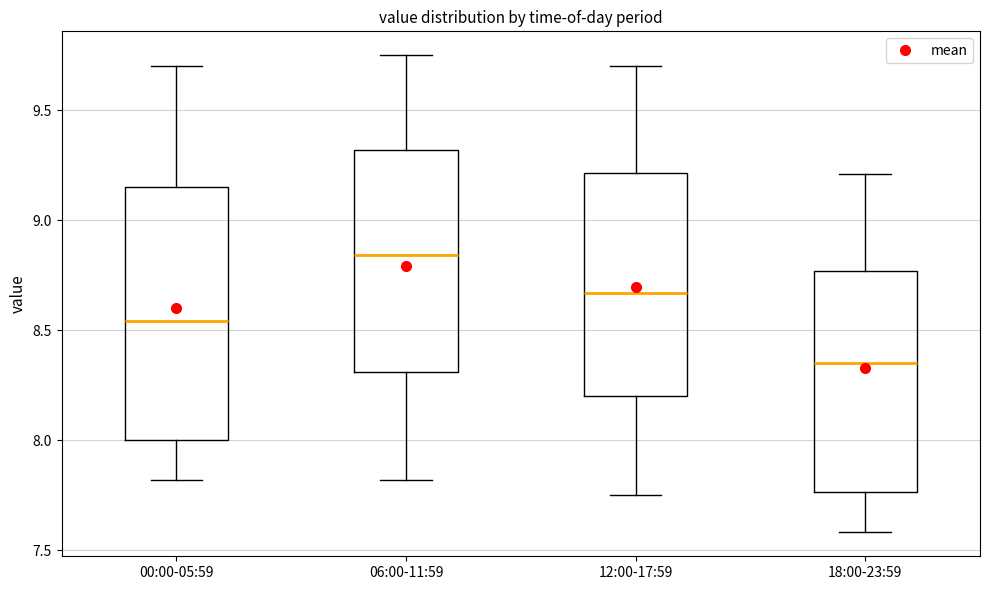

Where does the upper whisker of the box for 18:00-23:59 end on the y-axis? The values are not printed on the chart, so give them approximately, as read against the axis.

9.20